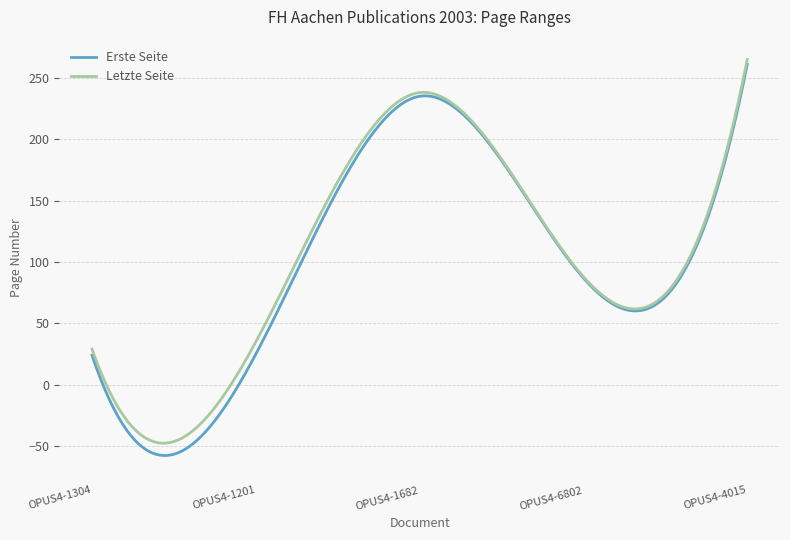

Rank the series by their average value, from lowest to highest.

Erste Seite, Letzte Seite